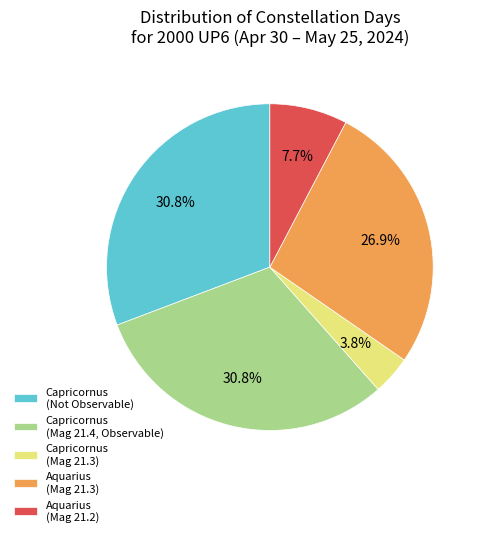

Combined, do Capricornus (Mag 21.3) and Aquarius (Mag 21.3) account for over 50%?

No